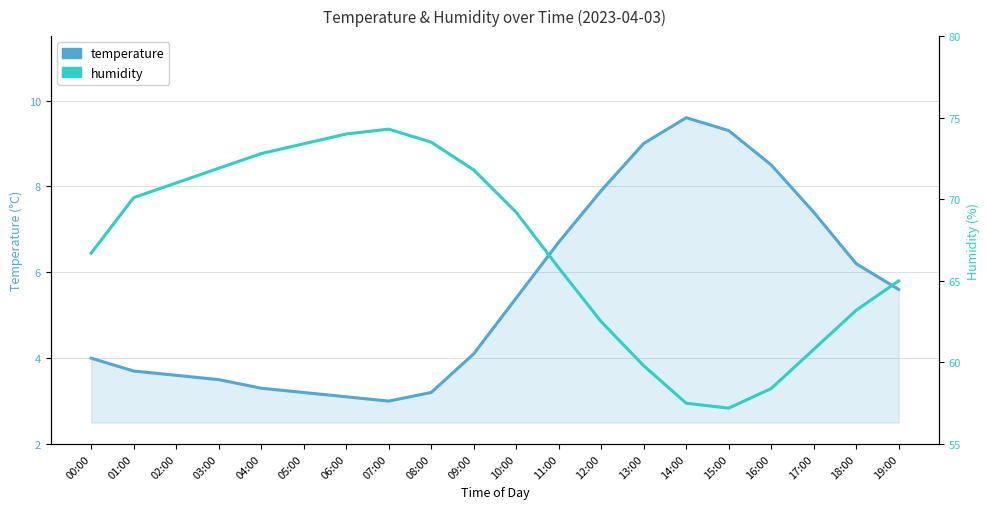

What is the label of the 4th point from the left?

03:00